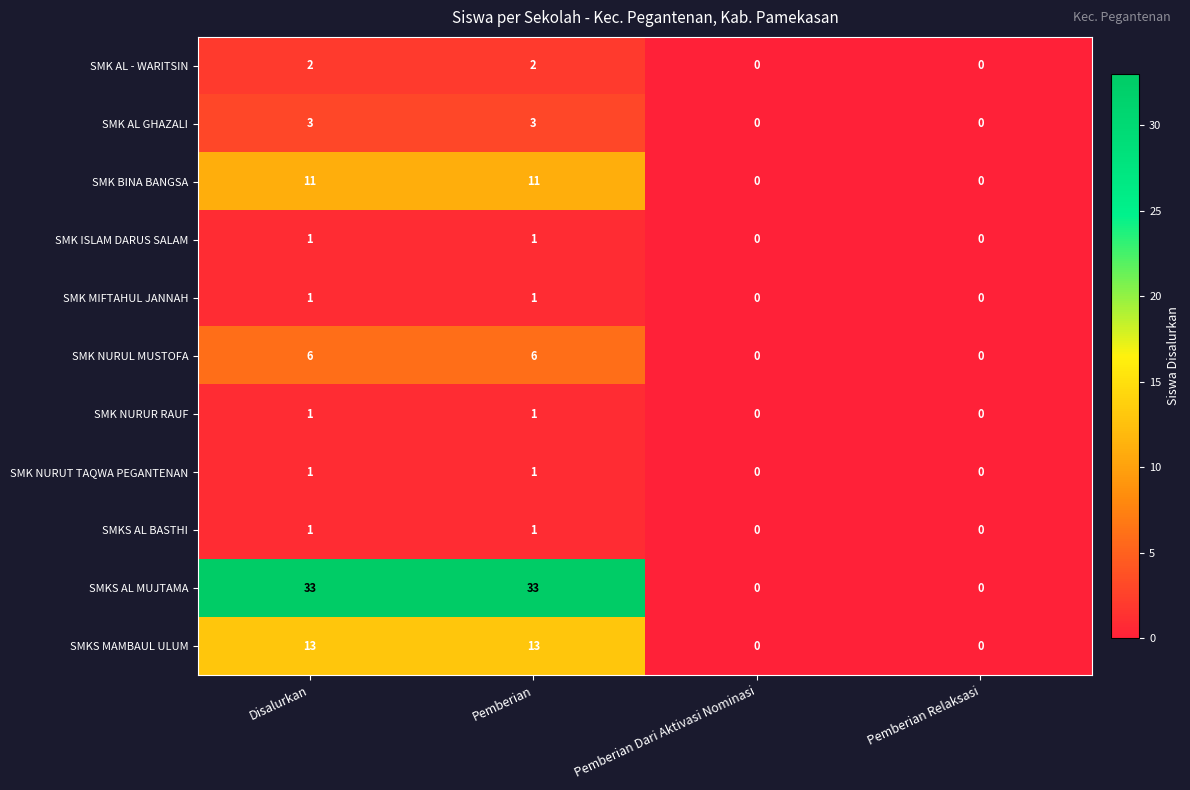

What is the greatest value displayed?

33